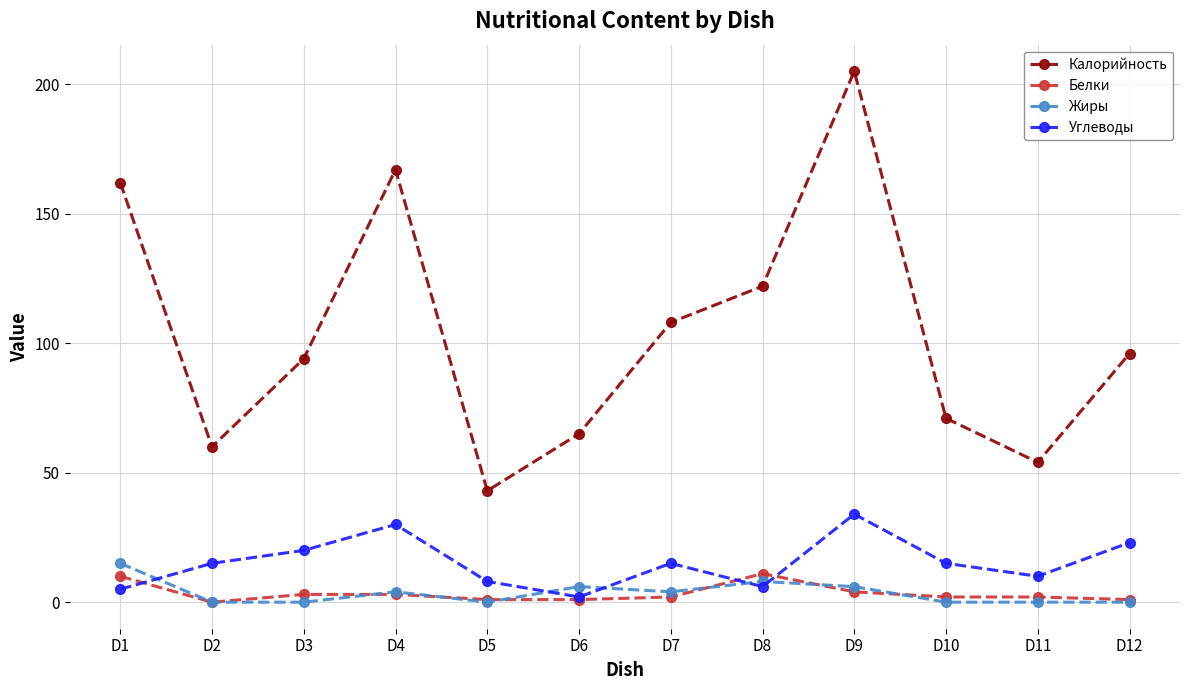

True or false: Калорийность has more than 2 points higher than both neighbors.

False